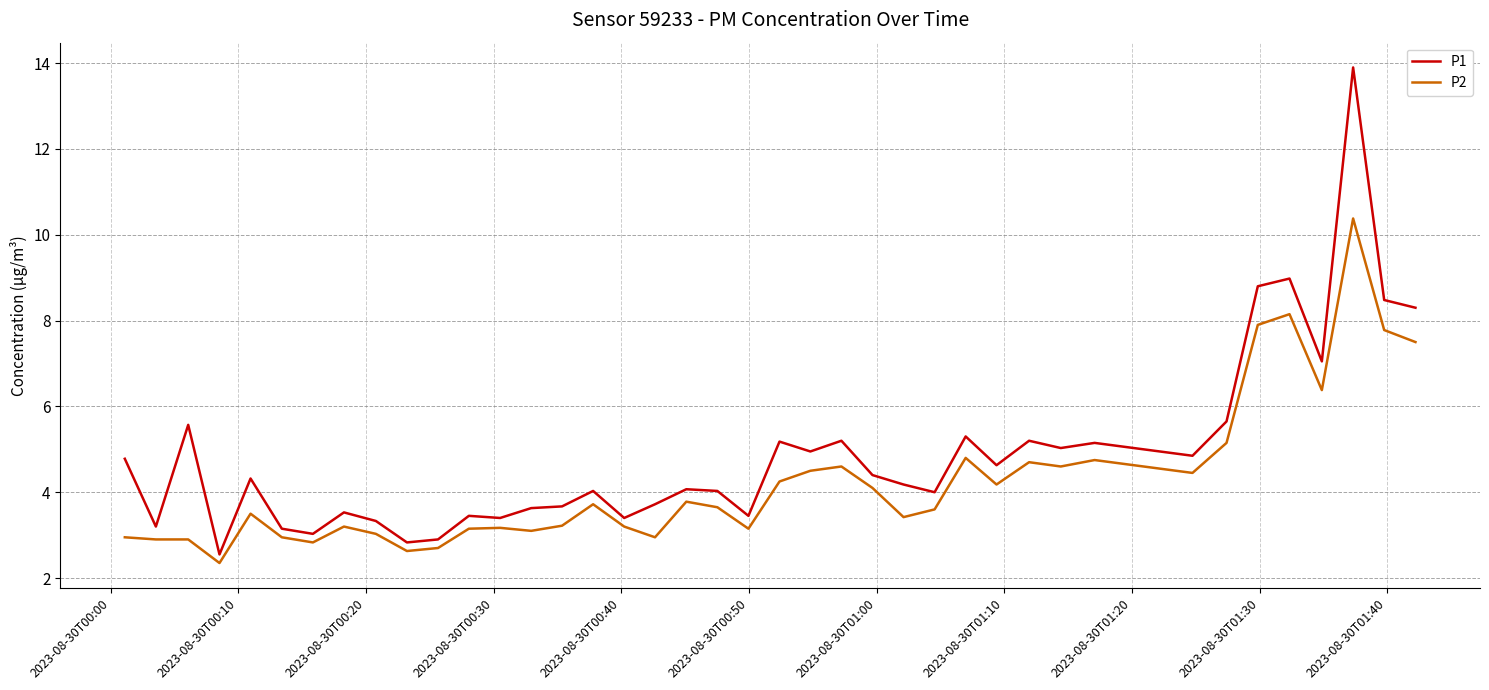

True or false: P2 and P1 cross at least once.

False